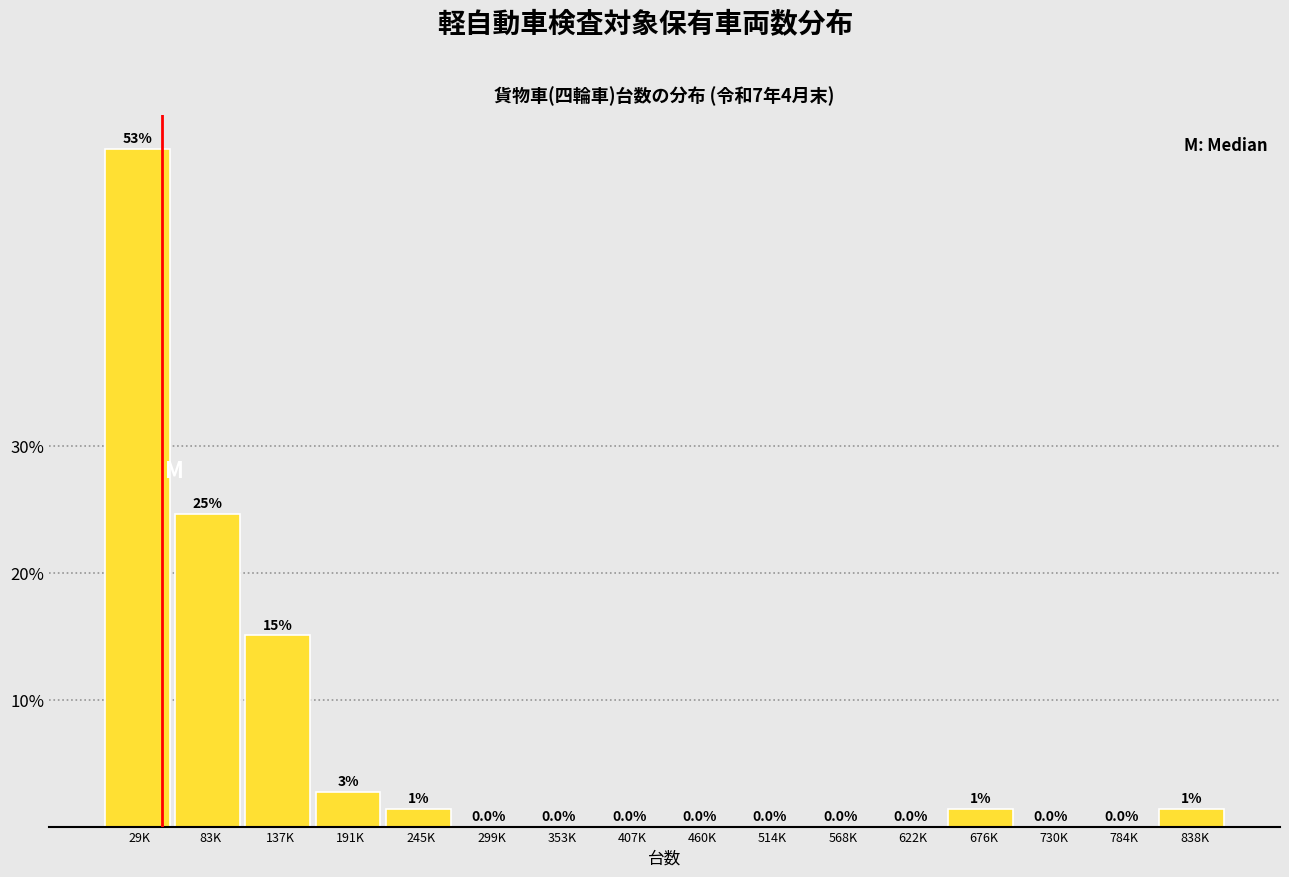

At which category does the chart reach its peak across all series?

29K